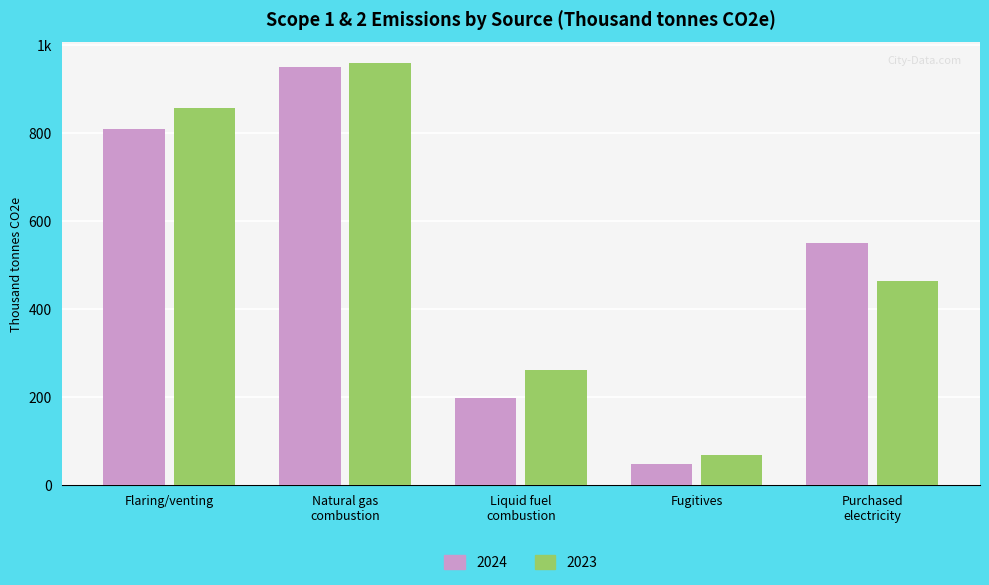

What is the sum of the 2023 values at Purchased
electricity and Fugitives?

532.0